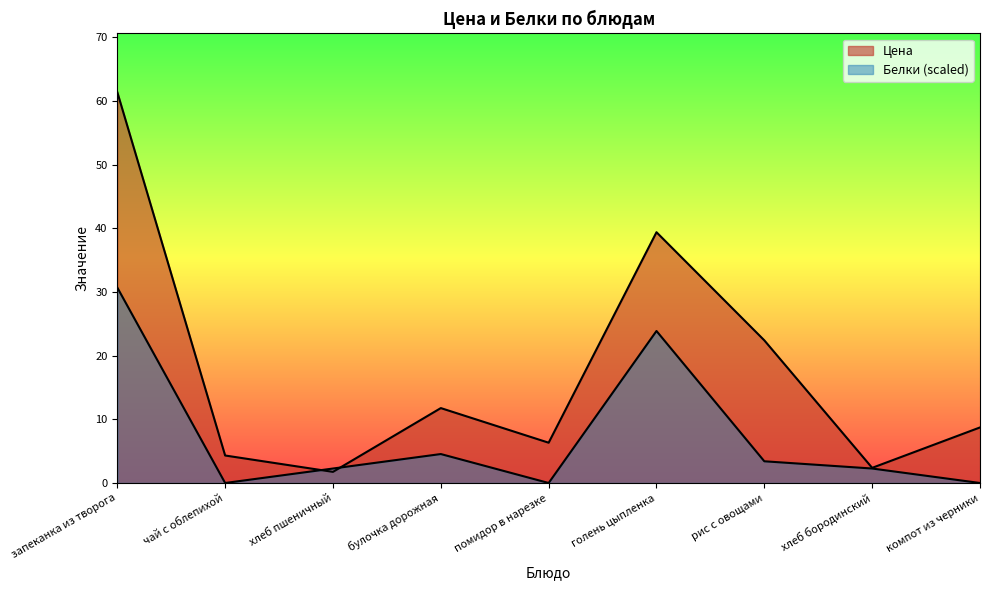

At which label is Цена closest to 31?

голень цыпленка